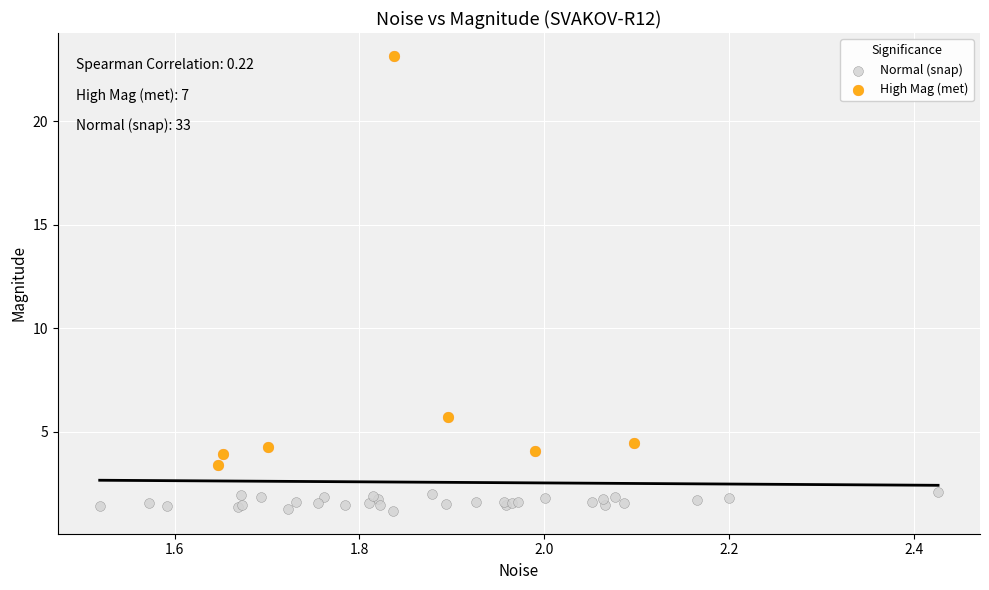

Which series contains the highest Y value?

High Mag (met)